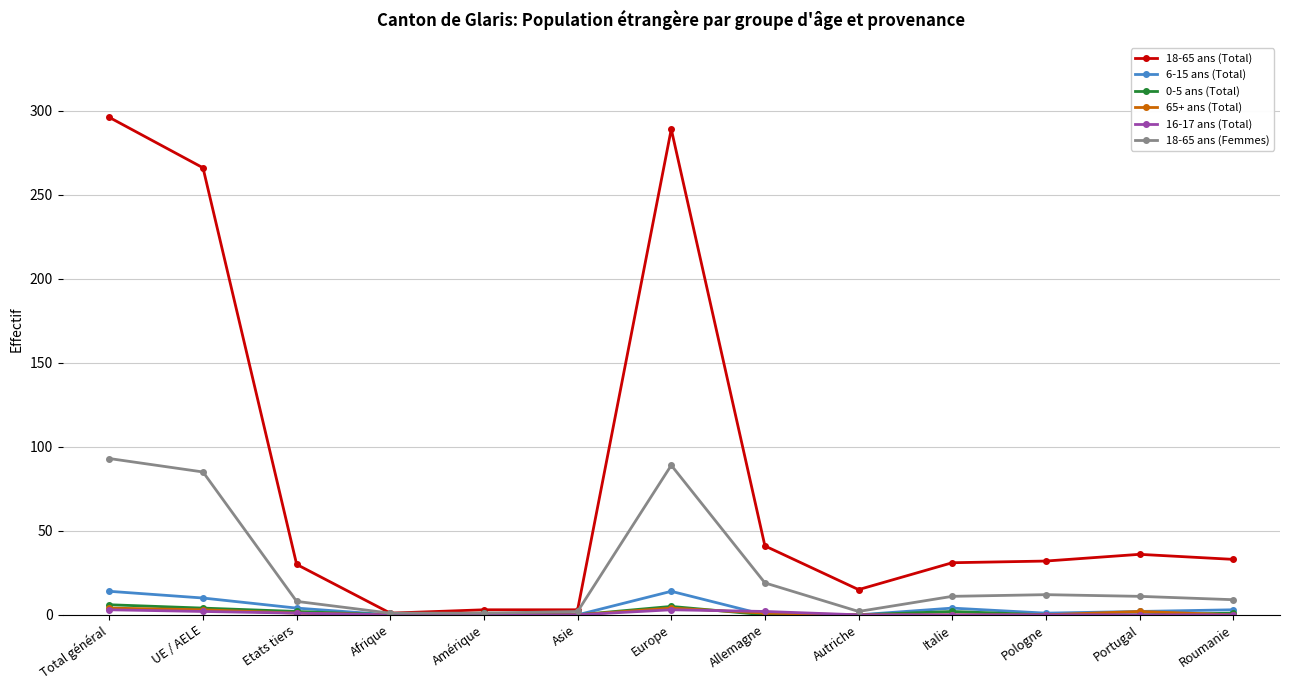

How many series are shown in this chart?

6